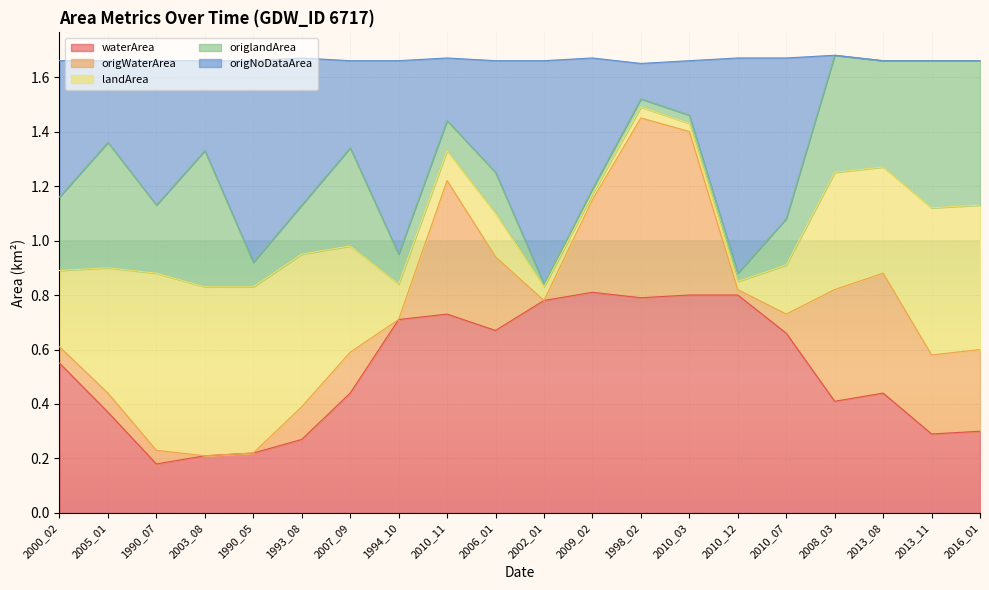

List the labels in order of waterArea value, smallest first.

1990_07, 2003_08, 1990_05, 1993_08, 2013_11, 2016_01, 2005_01, 2008_03, 2007_09, 2013_08, 2000_02, 2010_07, 2006_01, 1994_10, 2010_11, 2002_01, 1998_02, 2010_03, 2010_12, 2009_02